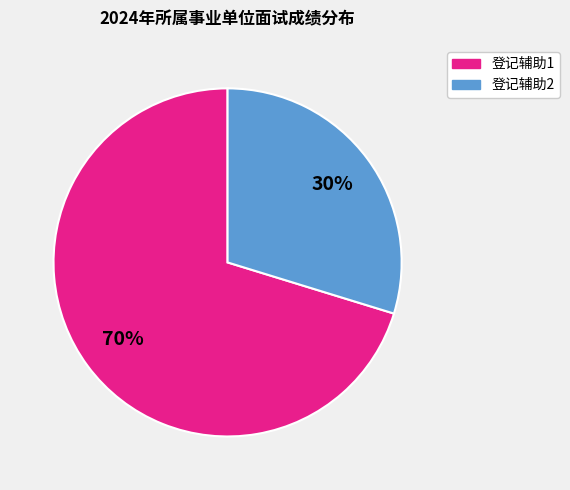

How many slices are in this pie chart?

2